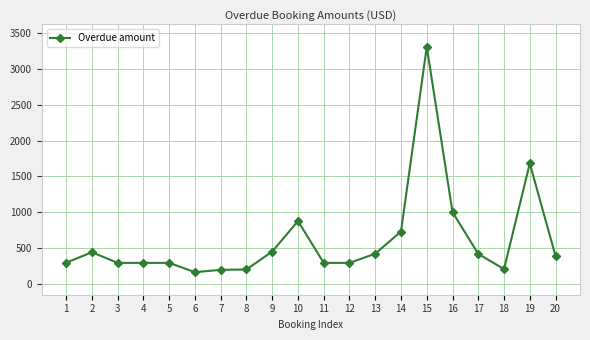

True or false: the data has more than 1 interior local peaks.

True